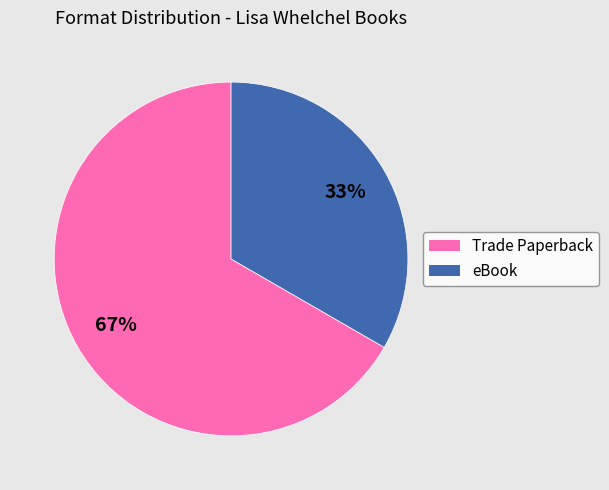

To the nearest percent, what percentage of the pie is Trade Paperback?

67%